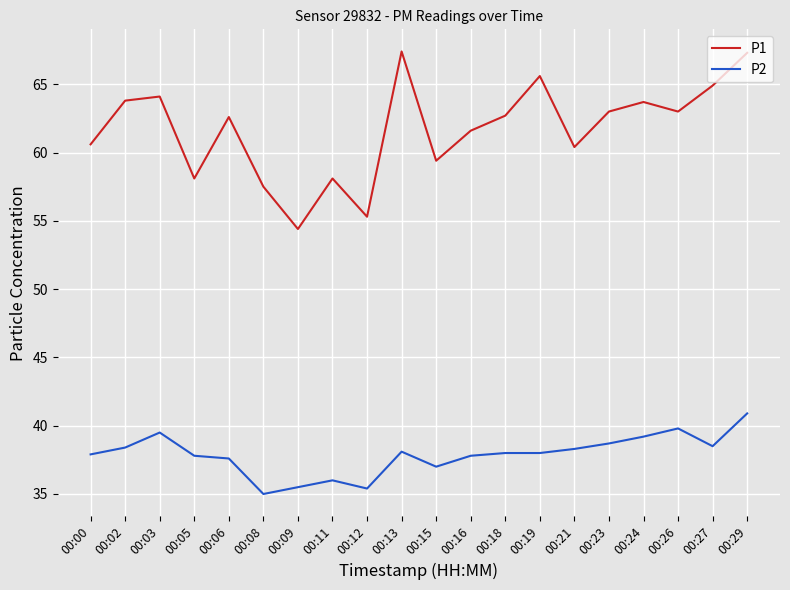

How many interior local peaks does the P1 series have?

6